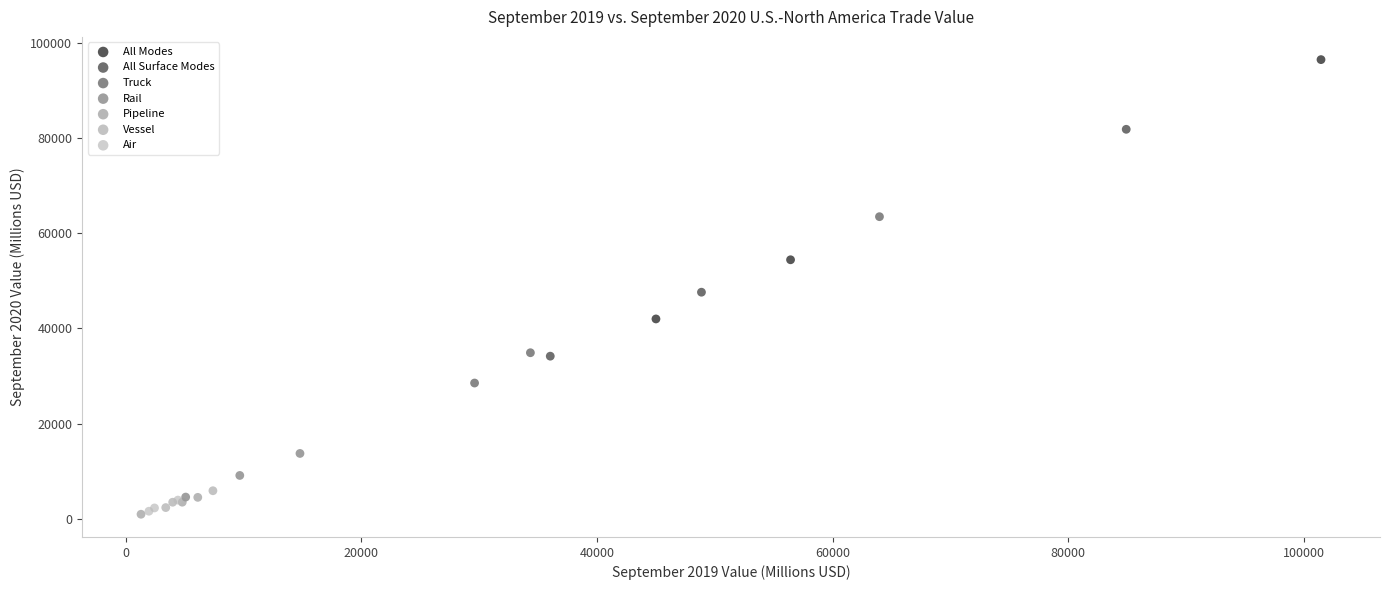

Which series reaches the maximum Y coordinate?

All Modes